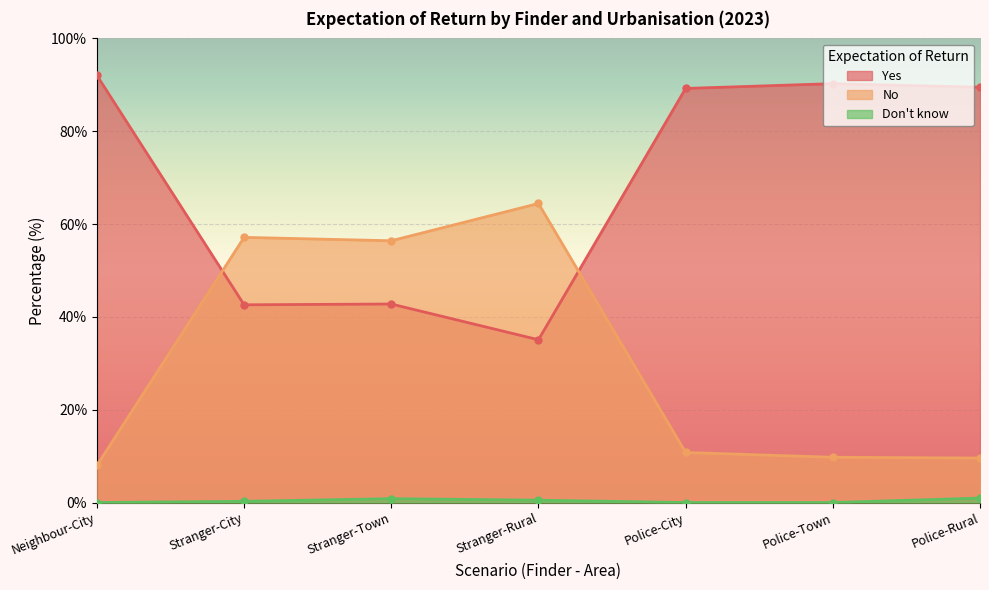

How many categories are shown in the chart?

7